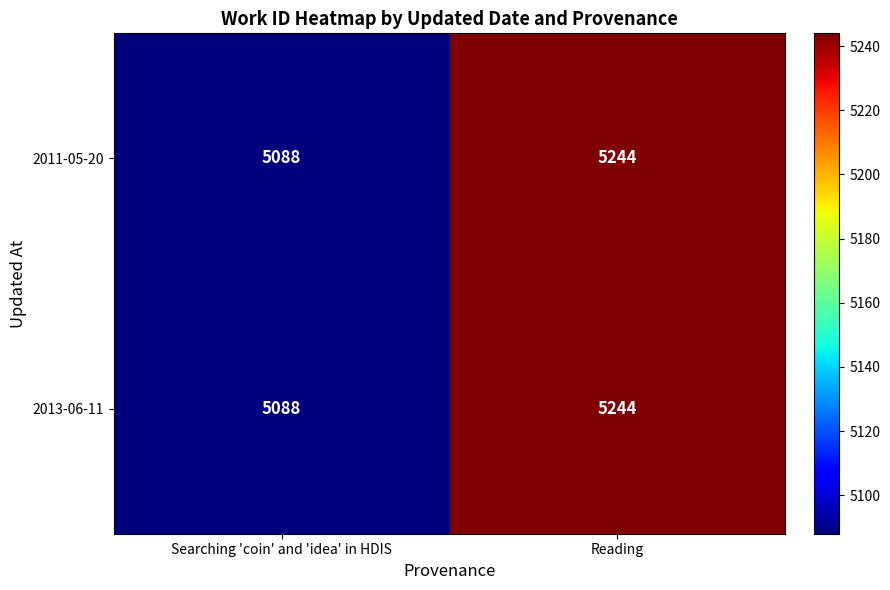

At which label is 2011-05-20 closest to 5166?

Searching 'coin' and 'idea' in HDIS